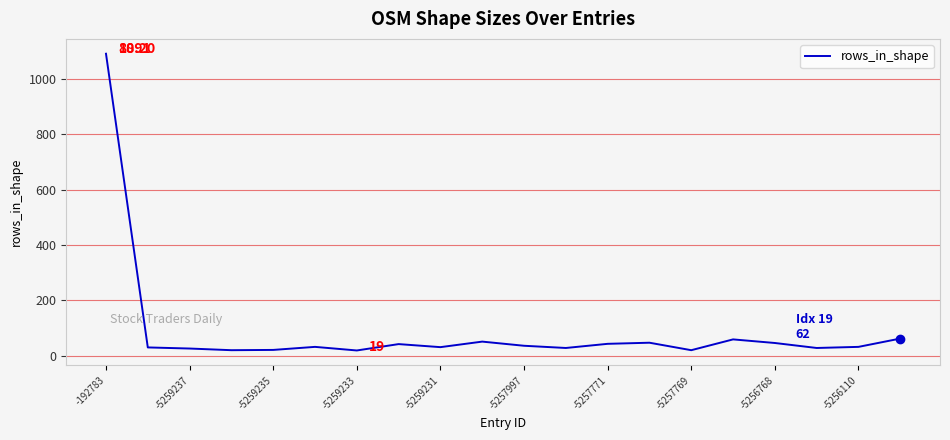

Is this an area chart (filled region under the line)?

No